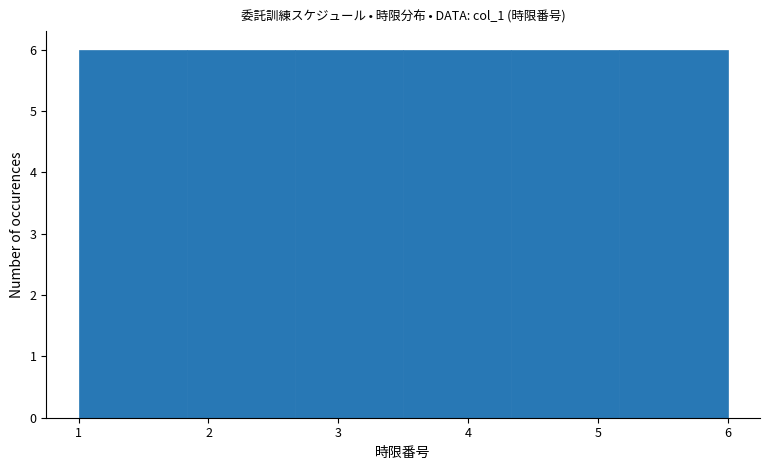

Reading left to right, transcribe this chart: for each bar, give the range it covers on the x-axis and its height. Neither the bar edges nor the heights are printed on the chart, so give them approximately, as read against the axes.

1.0 to 1.8: 6
1.8 to 2.7: 6
2.7 to 3.5: 6
3.5 to 4.3: 6
4.3 to 5.2: 6
5.2 to 6.0: 6